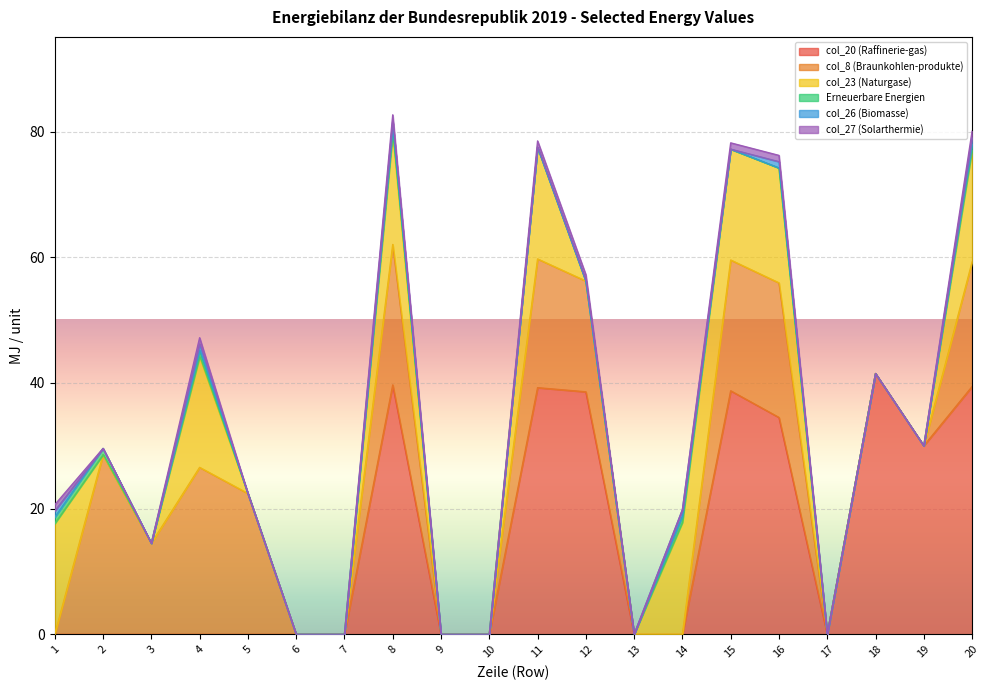

What is the sum of all Erneuerbare Energien values?

6.0